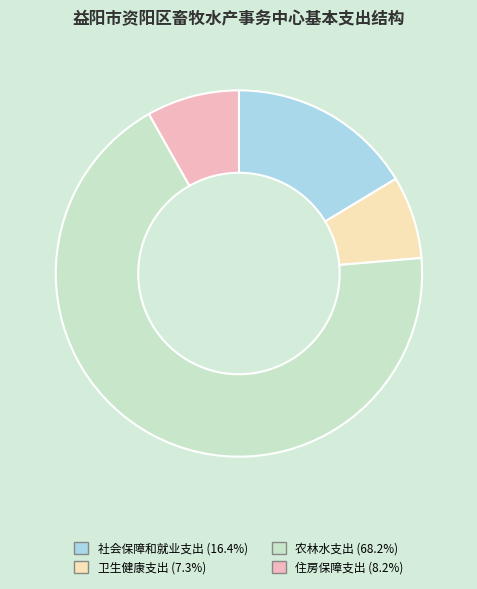

Is it true that 住房保障支出 is 8% of the pie?

True